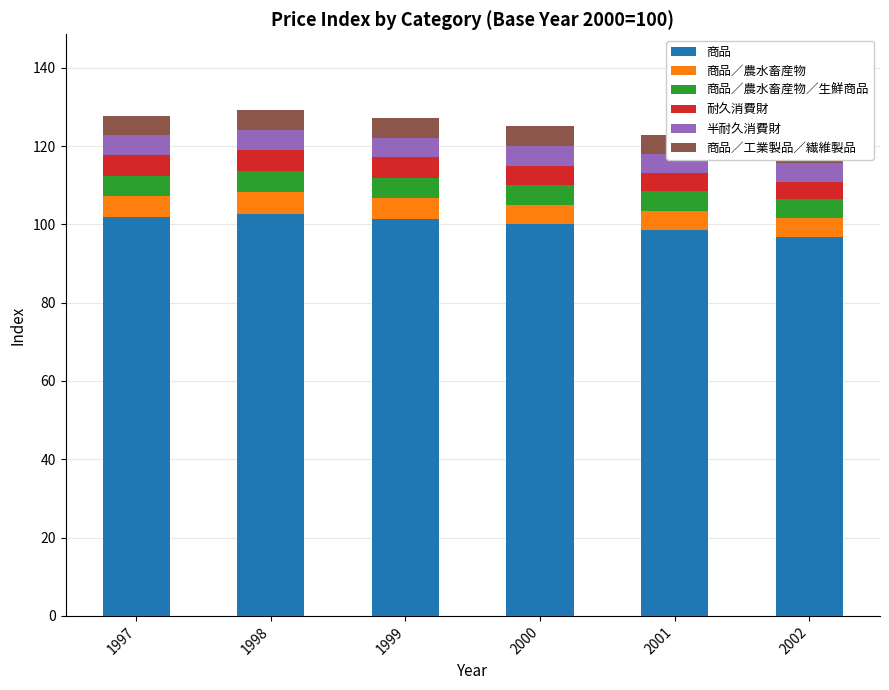

Which category has the highest value in the 商品 series?

1998